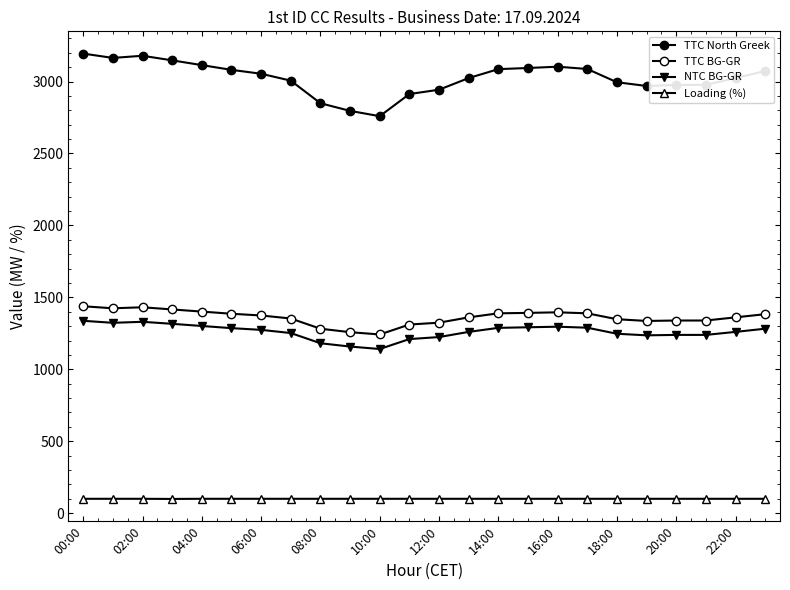

At which category does the chart reach its minimum across all series?

06:00